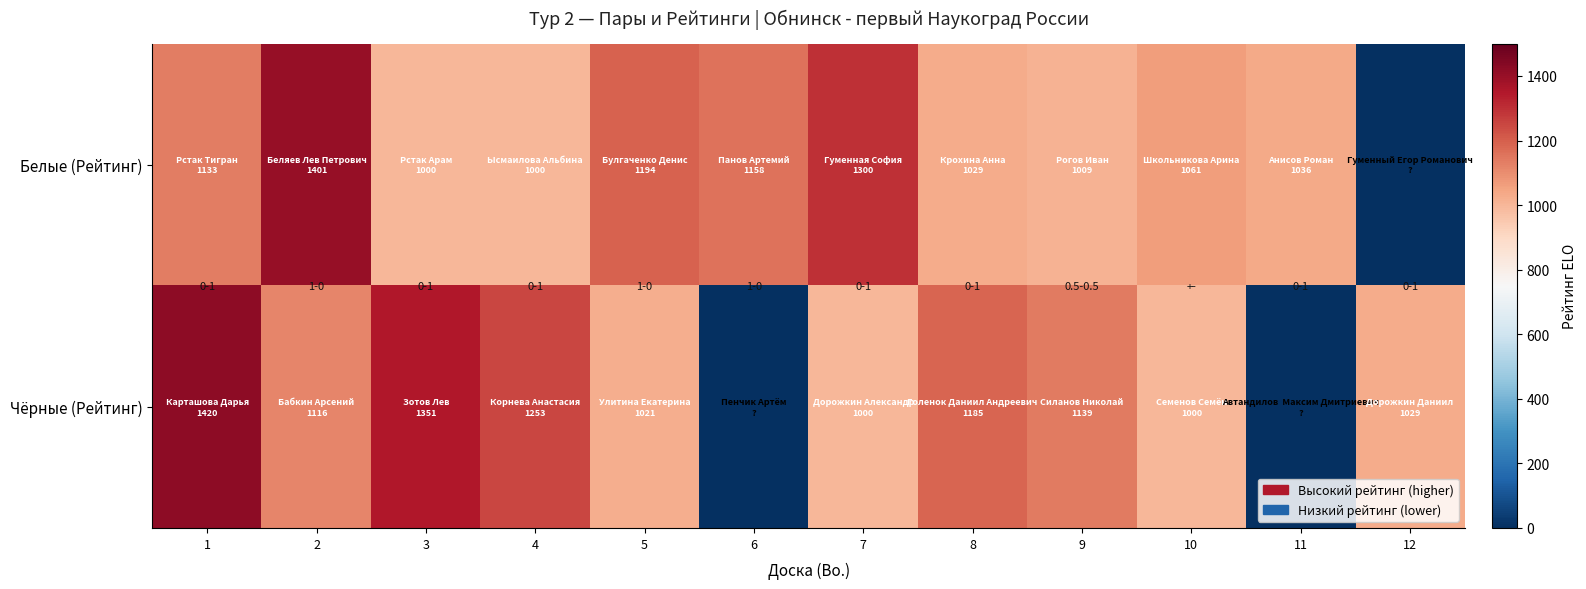

Reading right to left, what are all the values shown in this chart?

Белые (Рейтинг): 12=0	11=1036	10=1061	9=1009	8=1029	7=1300	6=1158	5=1194	4=1000	3=1000	2=1401	1=1133
Чёрные (Рейтинг): 12=1029	11=0	10=1000	9=1139	8=1185	7=1000	6=0	5=1021	4=1253	3=1351	2=1116	1=1420